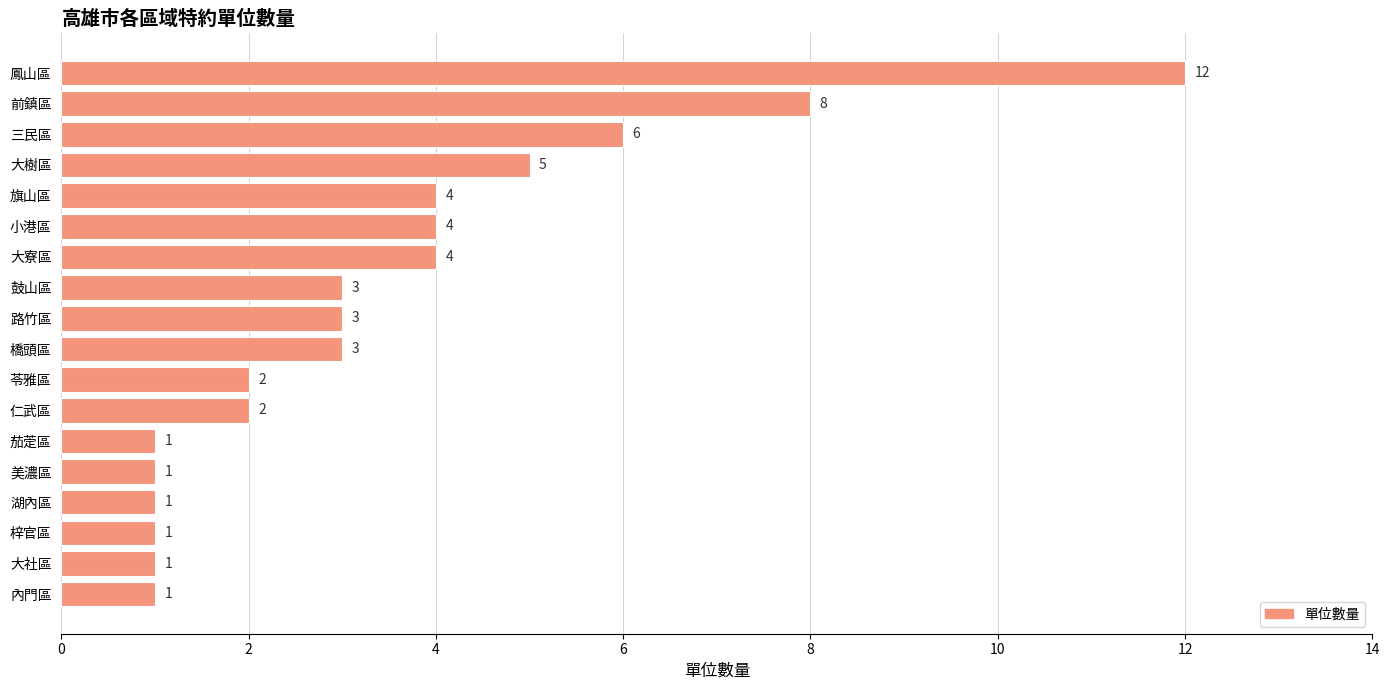

How many distinct data groups are displayed?

1